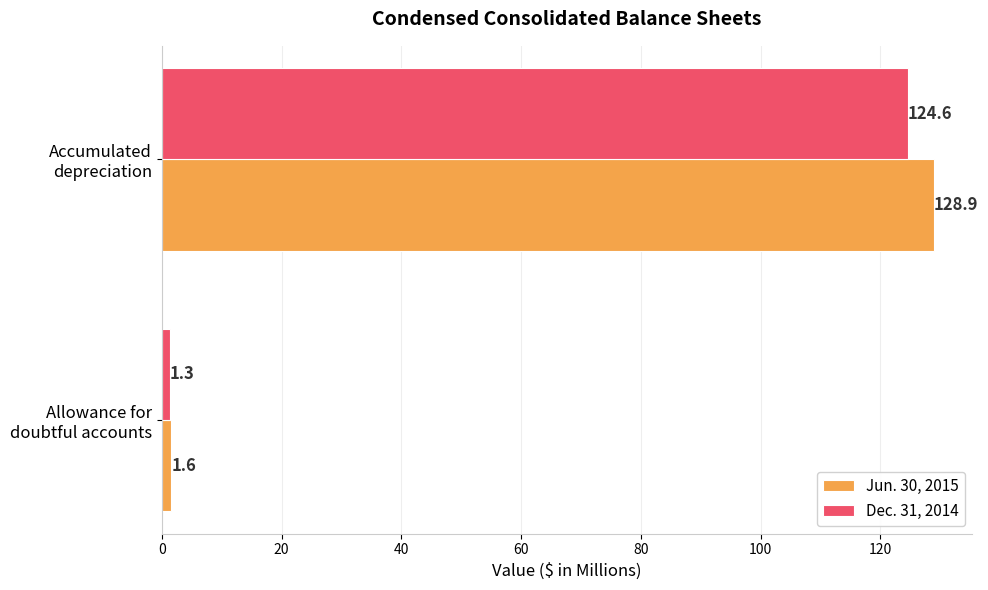

Which series has the largest total across all categories?

Jun. 30, 2015